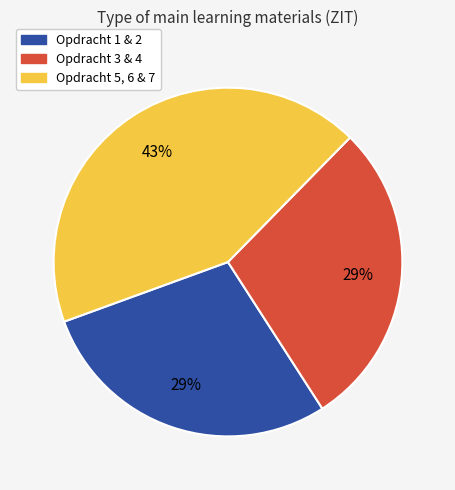

Is there a majority slice in this chart?

No